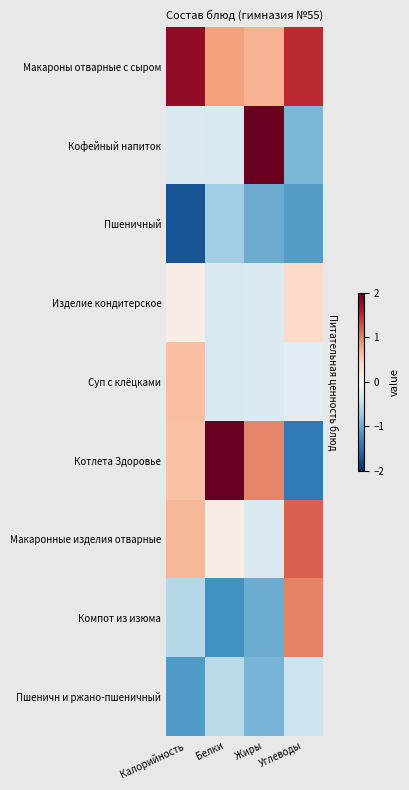

What is the difference between the highest and lowest values at Жиры?

3.1